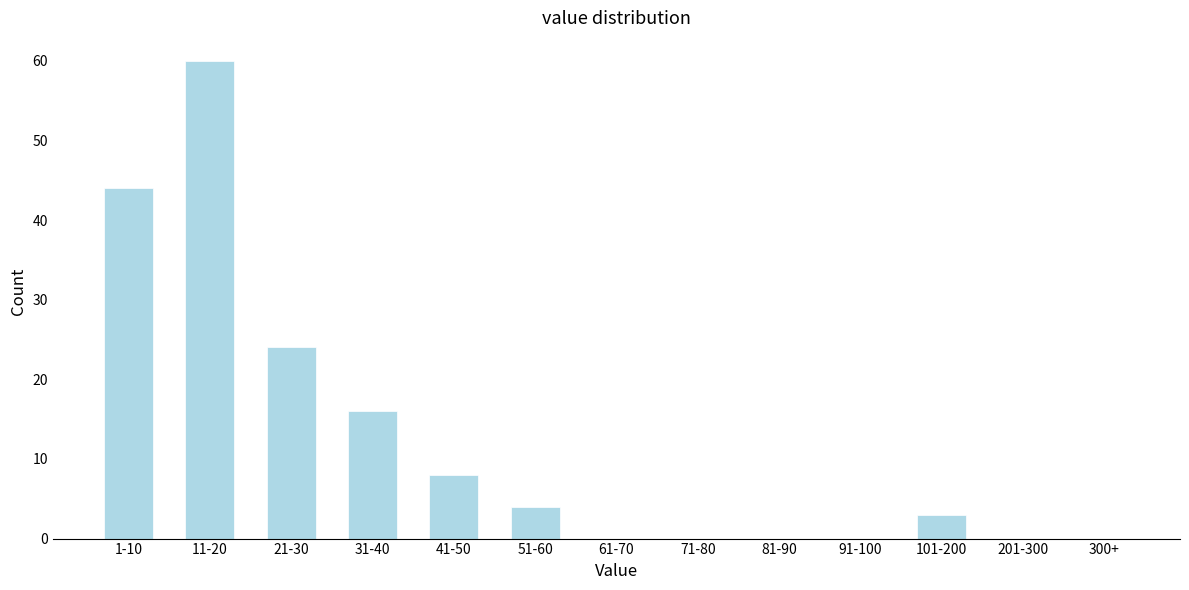

Reading left to right, list all the values displayed in this chart.

1-10=44	11-20=60	21-30=24	31-40=16	41-50=8	51-60=4	61-70=0	71-80=0	81-90=0	91-100=0	101-200=3	201-300=0	300+=0